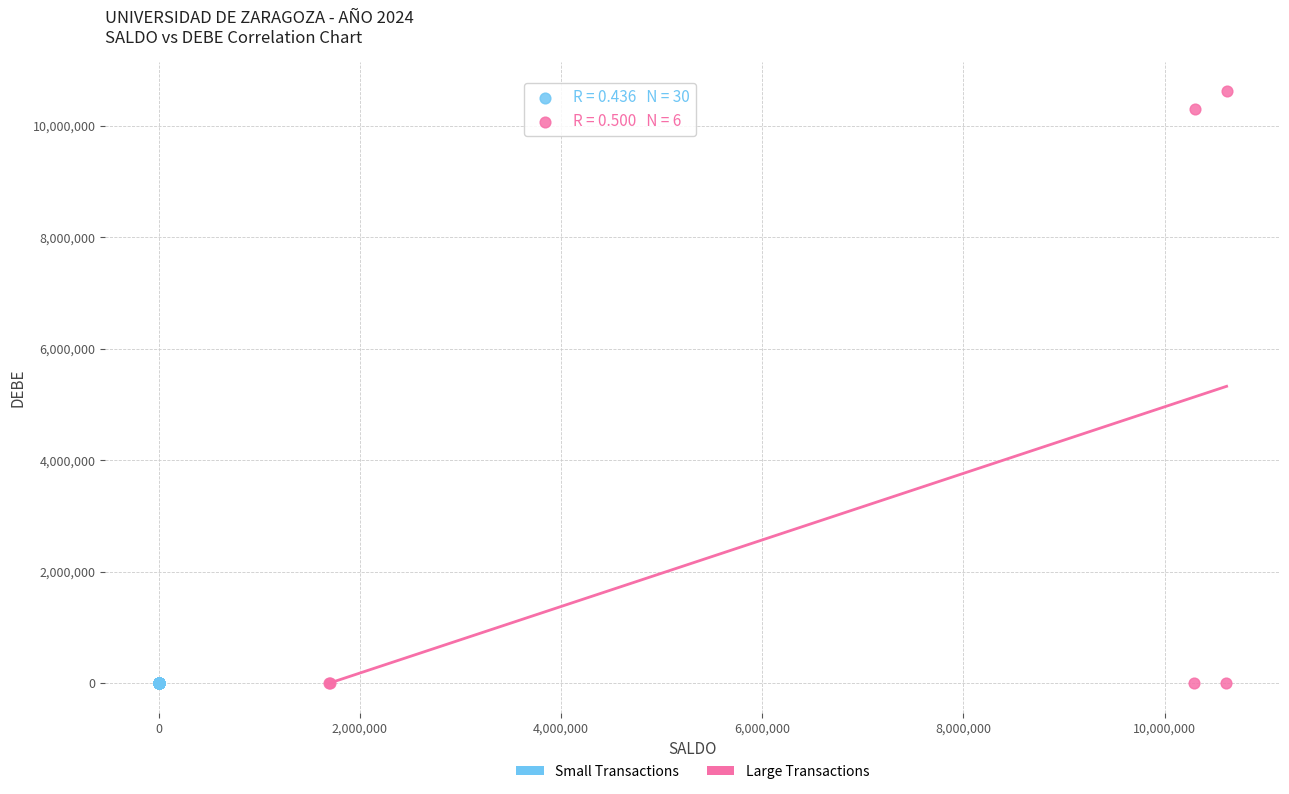

Which series has the largest Y range (max minus min)?

Large Transactions